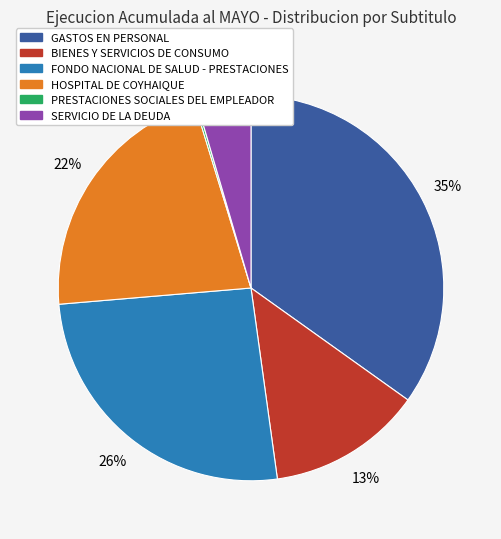

What percentage is the HOSPITAL DE COYHAIQUE slice, to the nearest percent?

22%